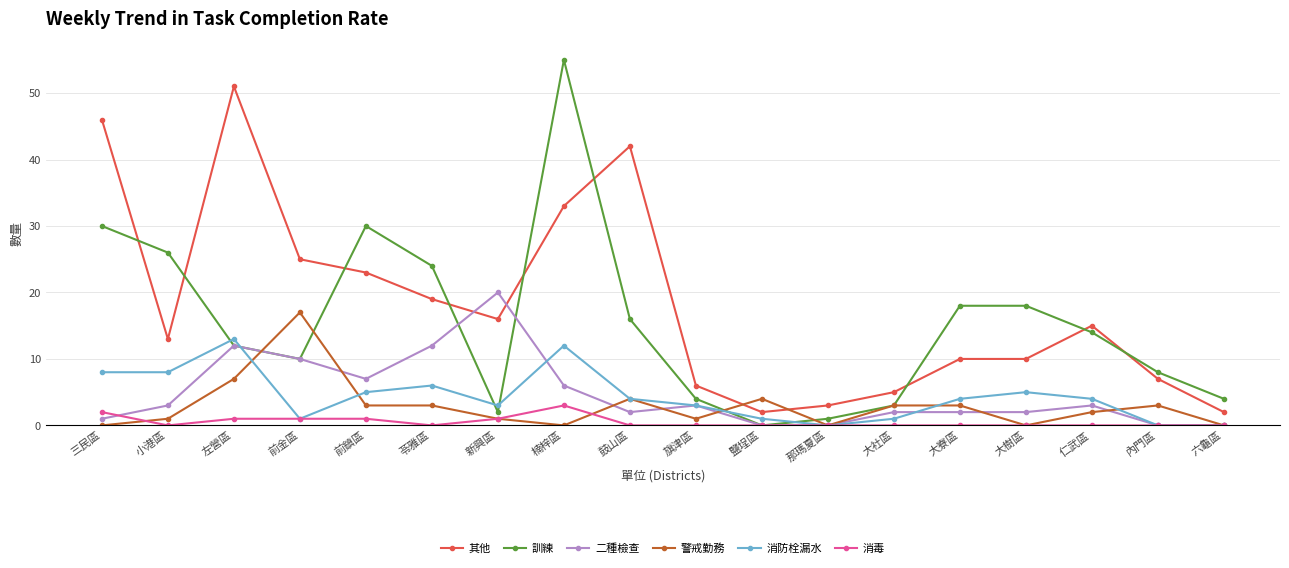

Which series has the widest spread of values?

訓練